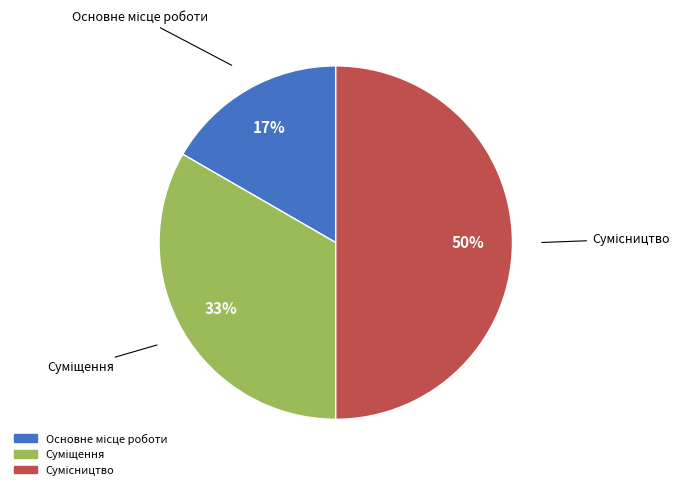

To the nearest percent, what is the difference between the largest and smallest slice percentages?

33%